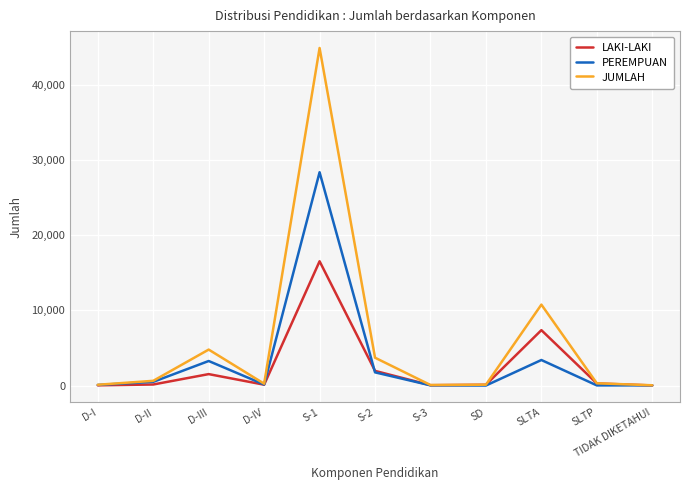

How many data points in PEREMPUAN are less than 133?

5